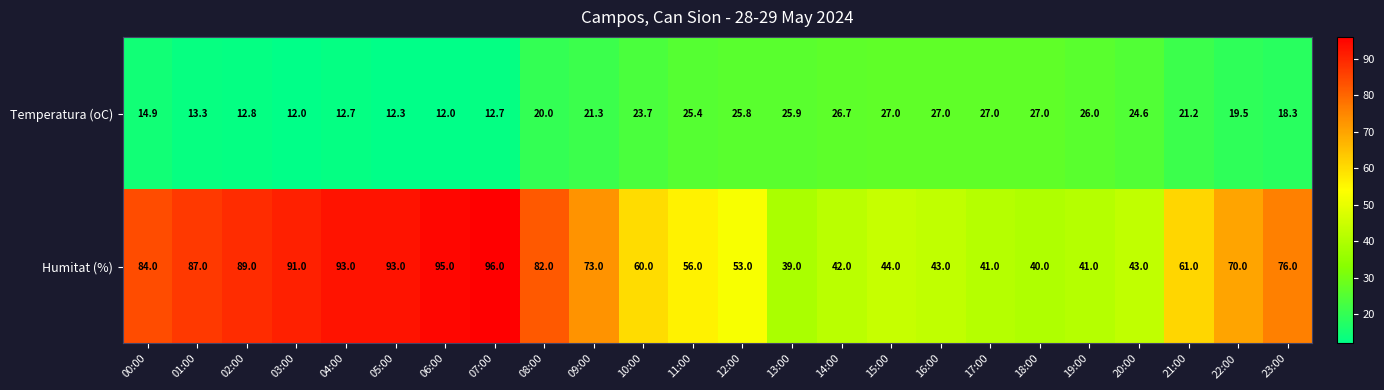

At which category is the sum across all series the highest?

07:00